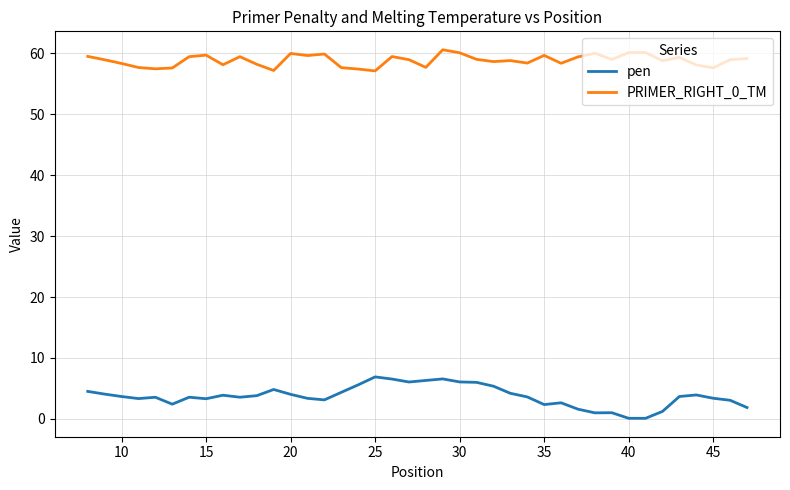

List the series in order of their peak value, lowest first.

pen, PRIMER_RIGHT_0_TM